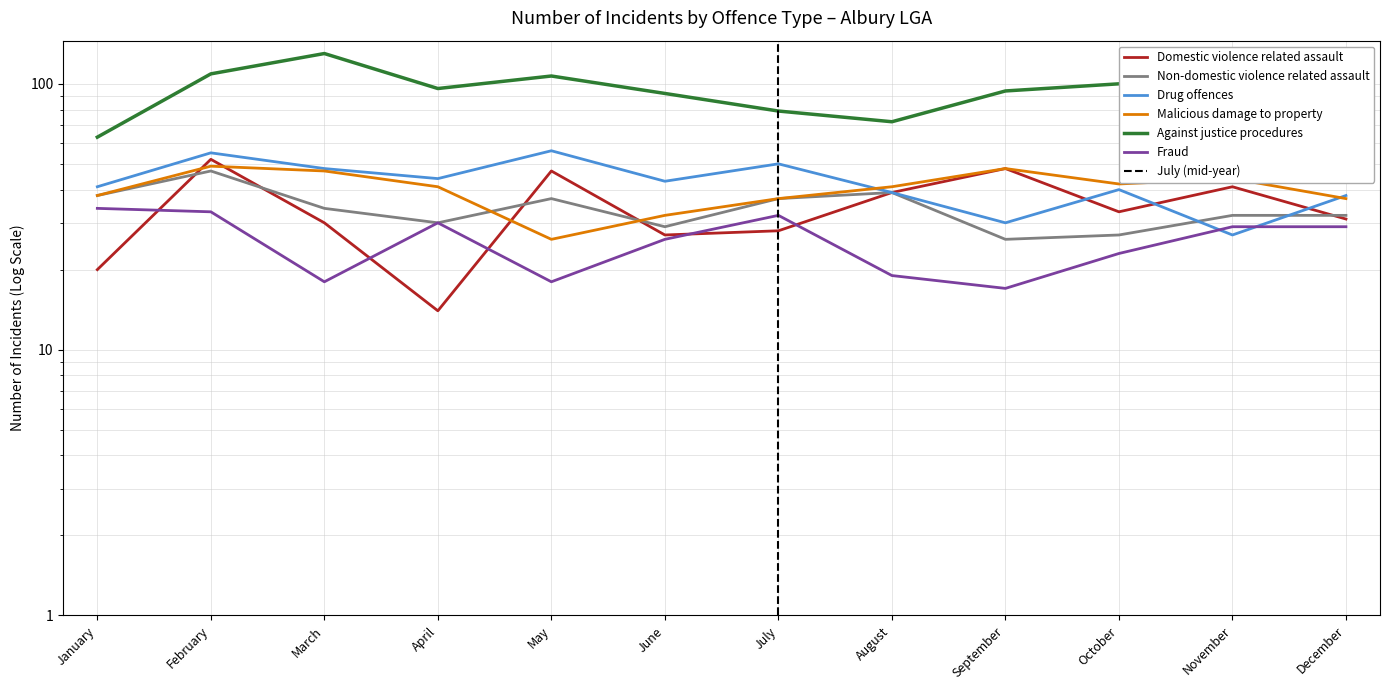

What is the total value across all series at February?

345